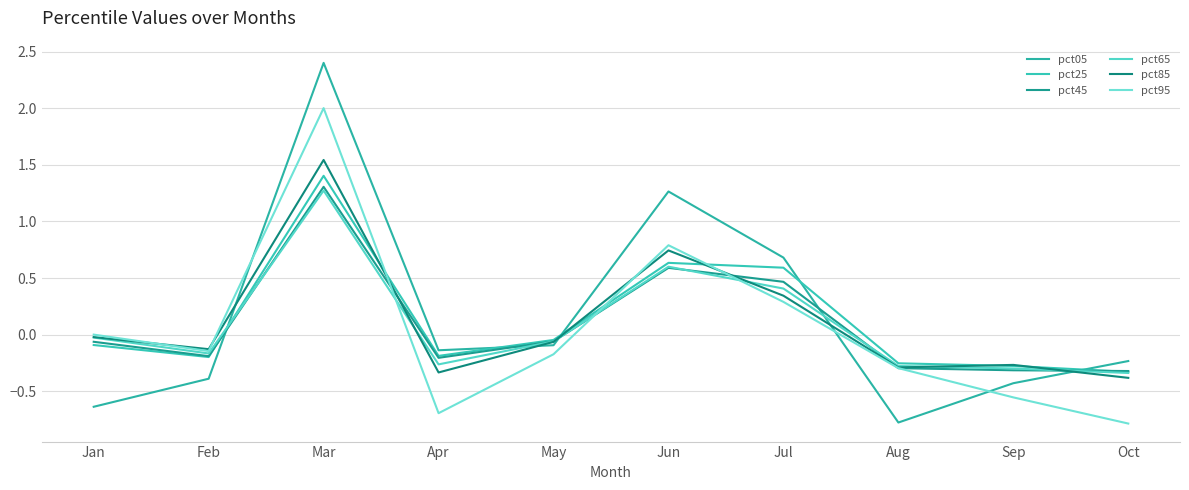

How many lines are shown in the chart?

6